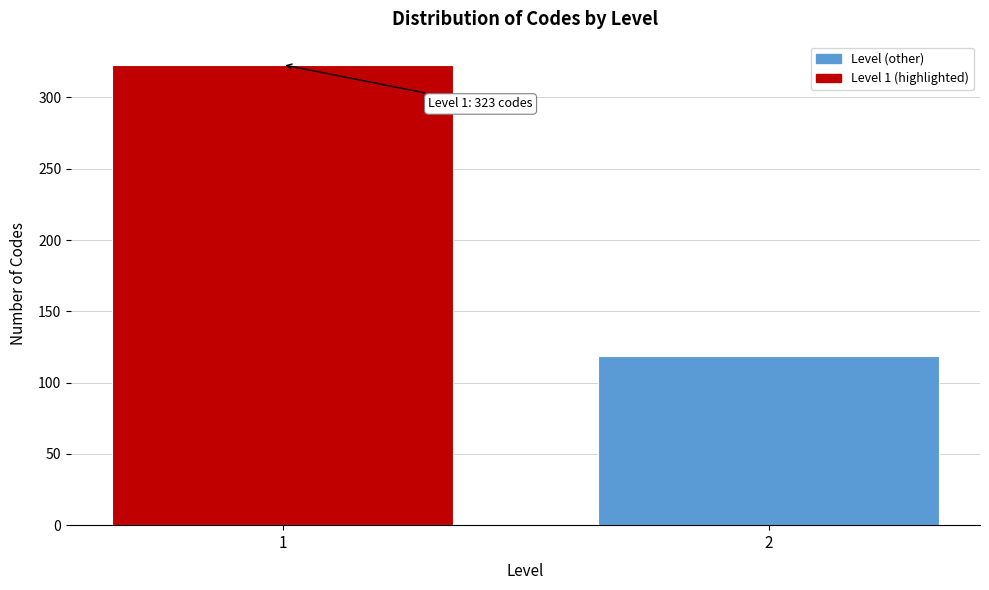

Reading left to right, list all the values displayed in this chart.

323	119